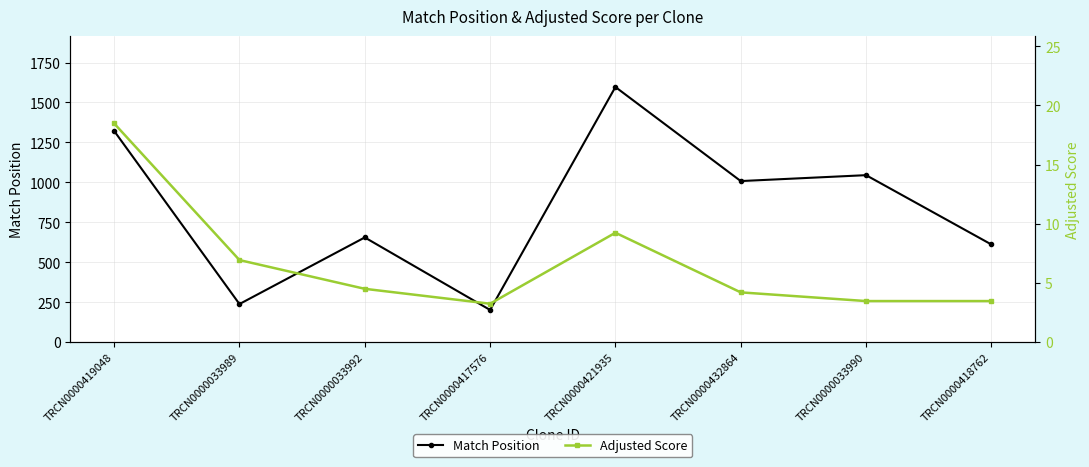

Does the chart display data point markers on the line(s)?

Yes